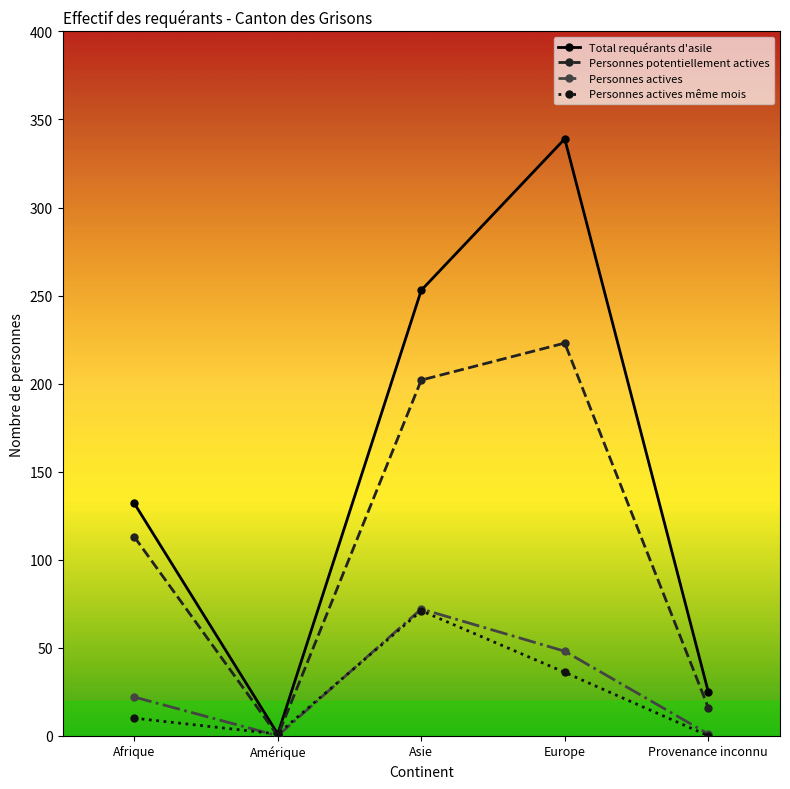

Which series changed the most between Asie and Europe?

Total requérants d'asile